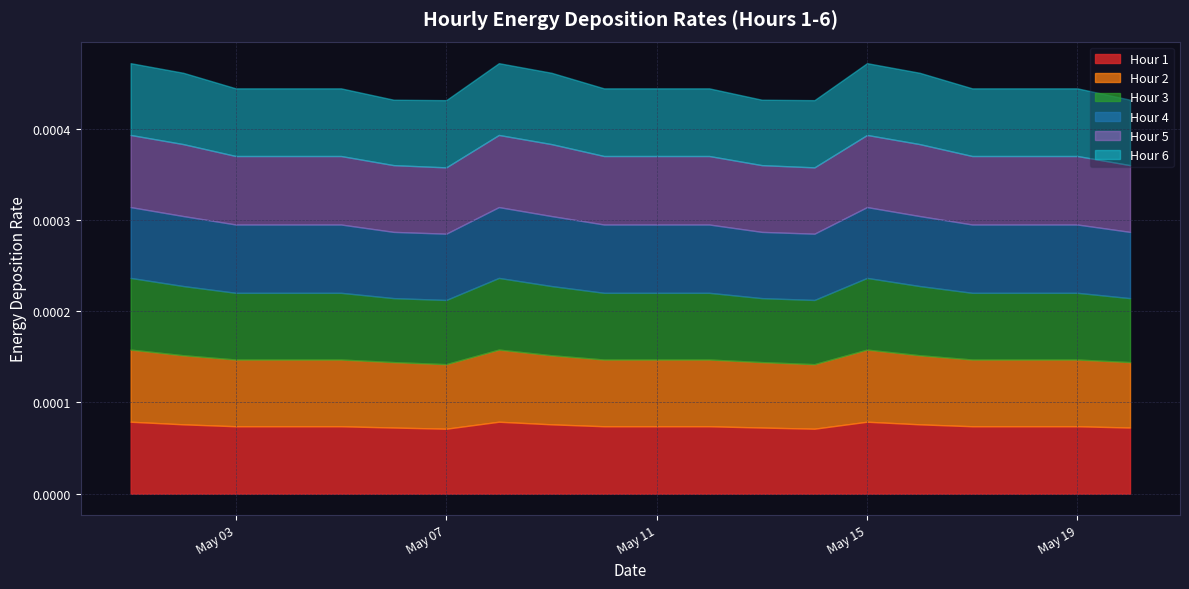

Is it true that Hour 3 equals 0.0 at 2016-05-01?

False